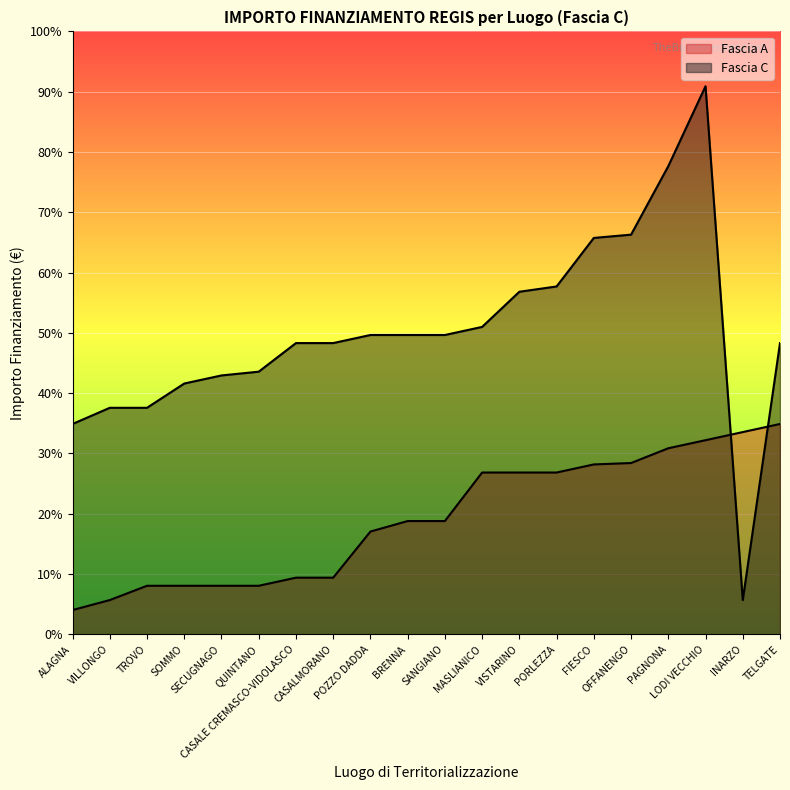

Where does the Fascia A series first go above 3402?

MASLIANICO